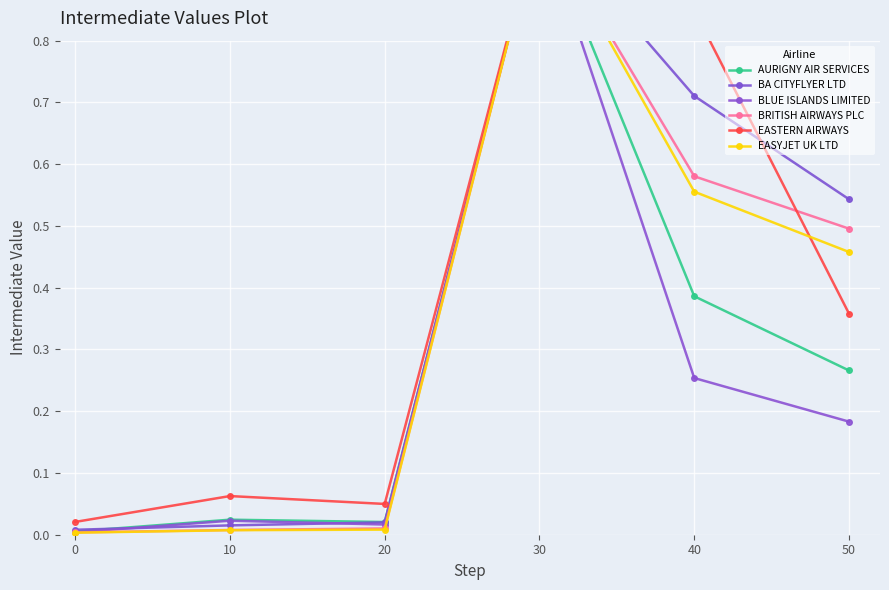

True or false: BA CITYFLYER LTD and BRITISH AIRWAYS PLC intersect in this chart.

False